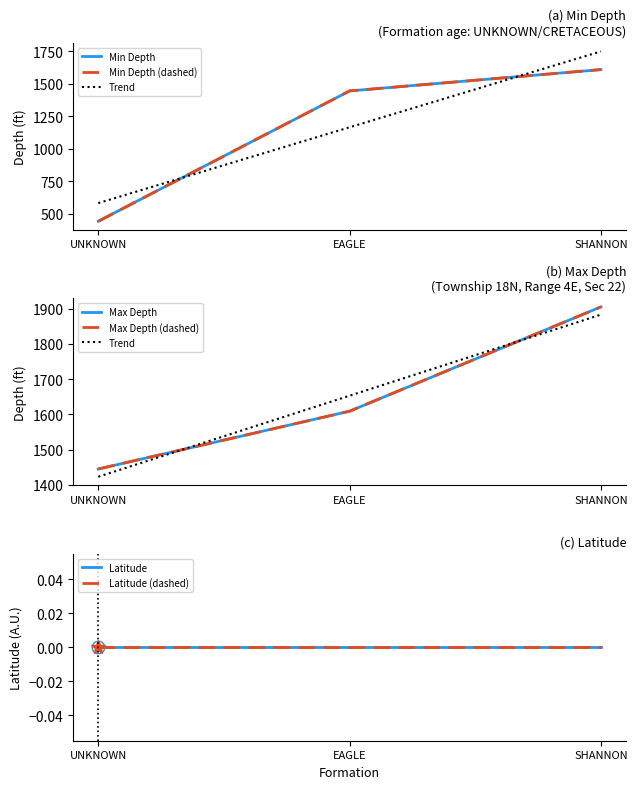

The value of Max Depth at UNKNOWN is 1004. True or false?

False